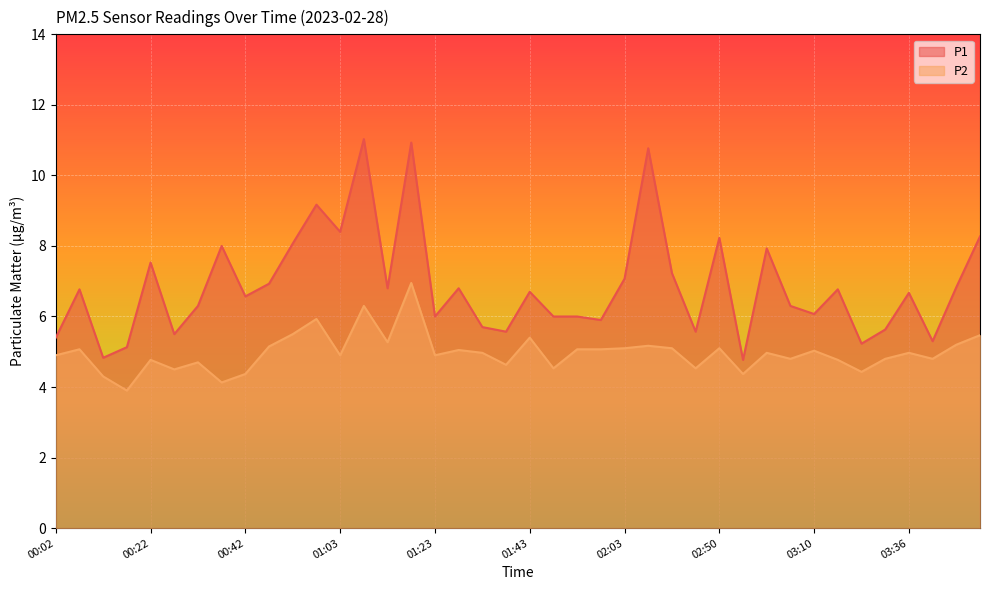

What is the total value across all series at 00:27?

10.0